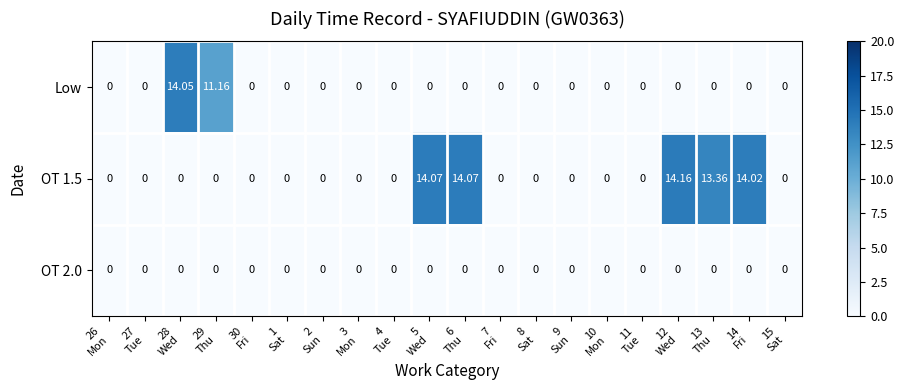

List the series in order of their overall mean, highest first.

OT 1.5, Low, OT 2.0